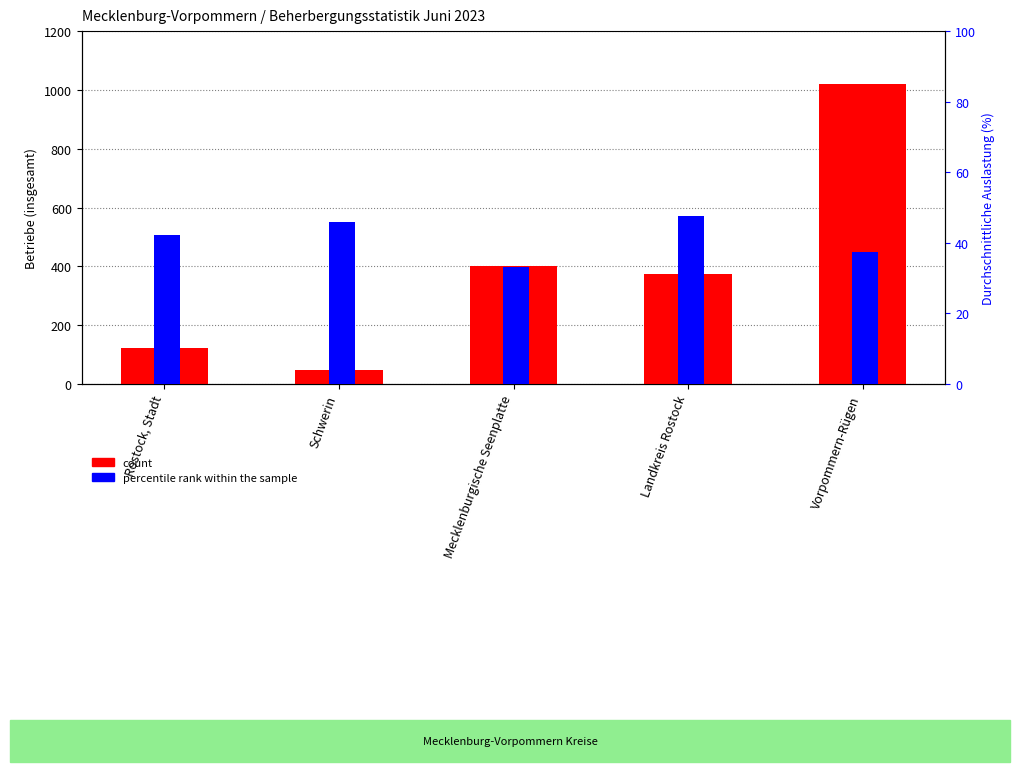

What is the maximum value for count?

1021.0